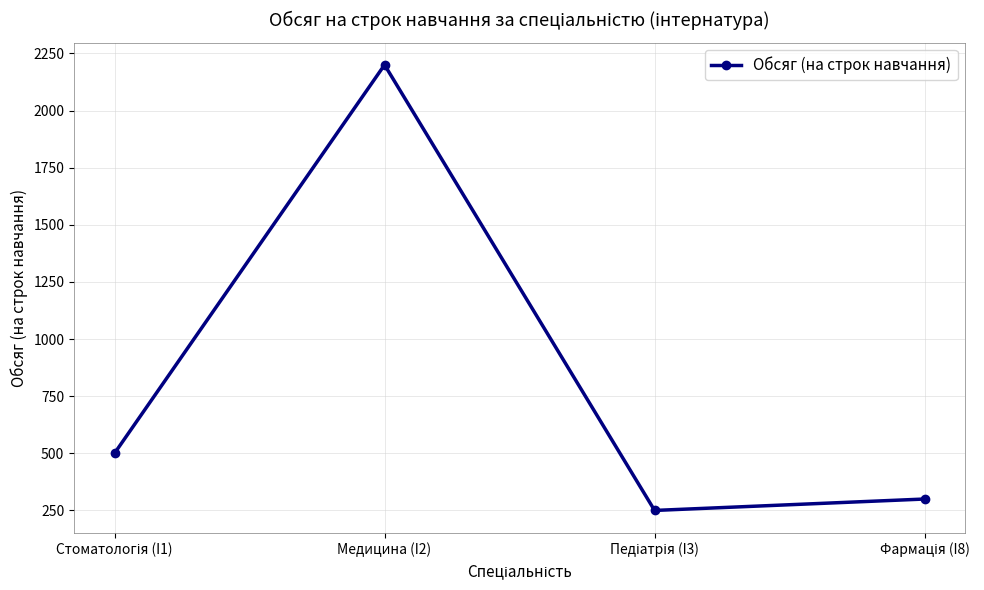

How many points are lower than both their immediate neighbors (excluding endpoints)?

1